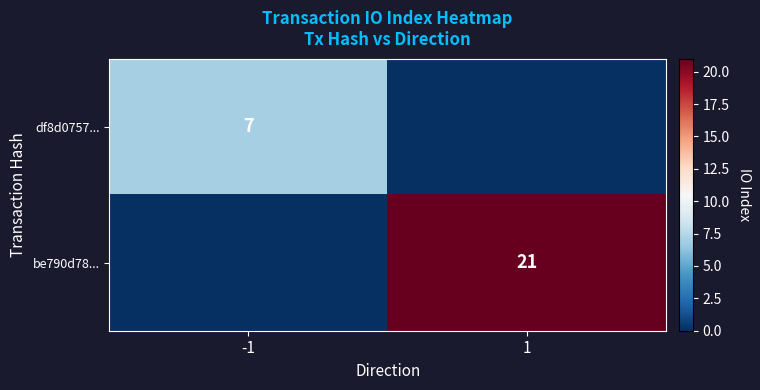

Which category has the lowest value across all series?

1